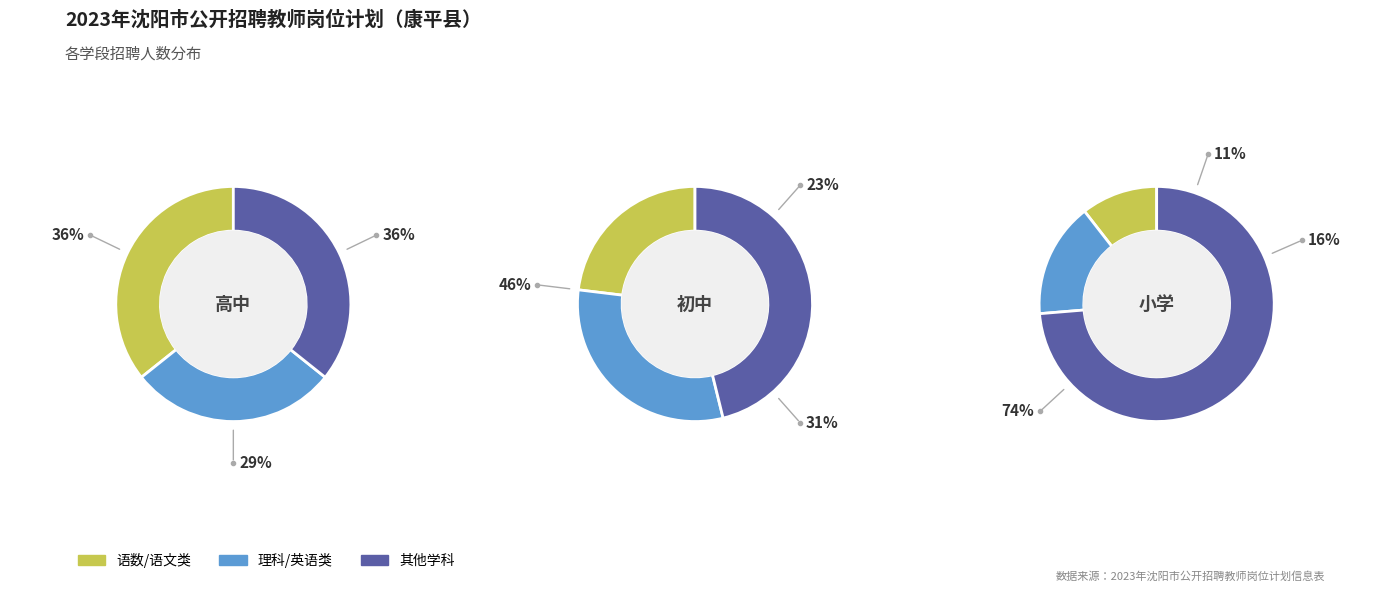

What is the ratio of the value at 小学 to the value at 高中?

1.4